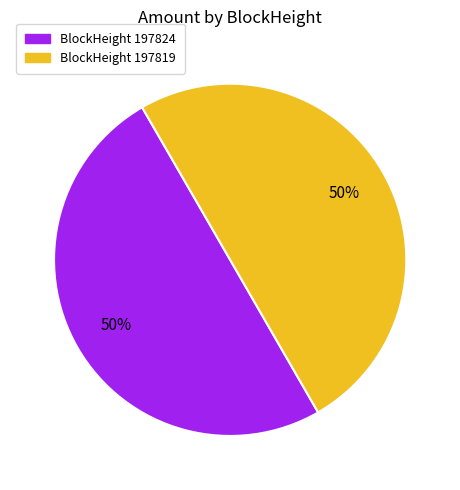

How many segments does this pie chart have?

2